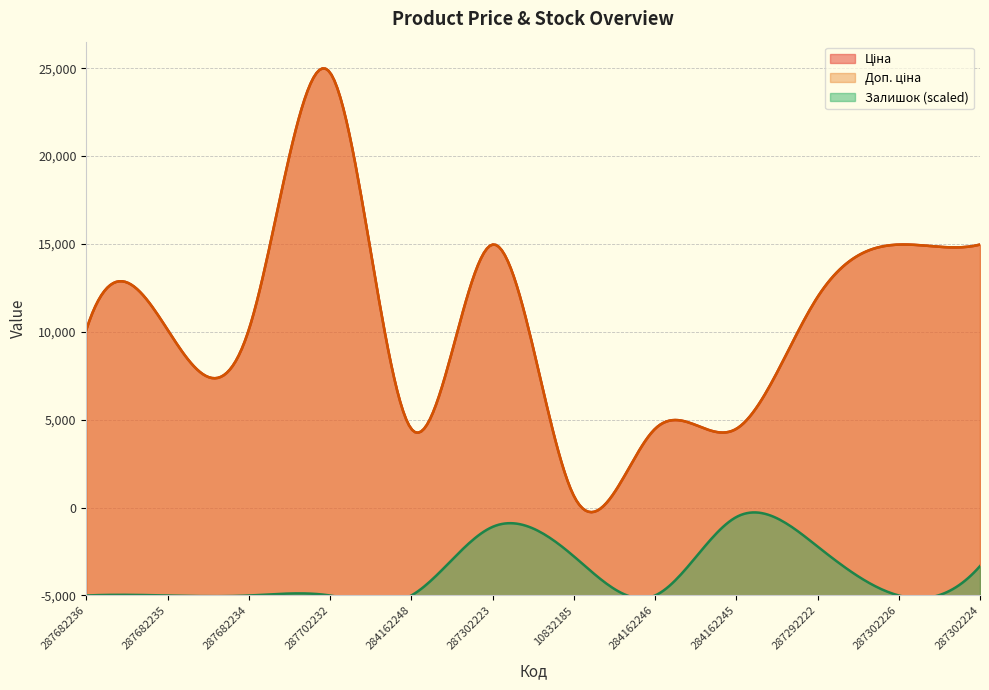

True or false: Доп. ціна and Залишок intersect in this chart.

False